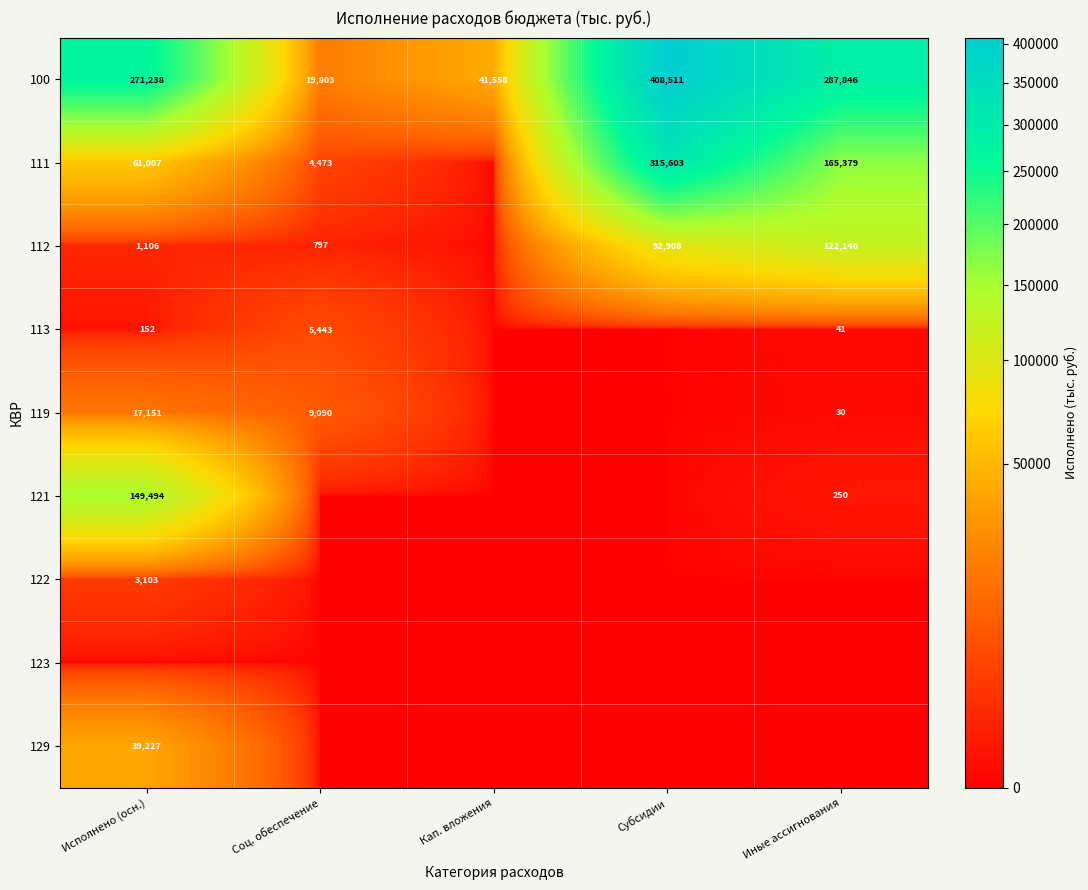

At which category is the sum across all series the highest?

Субсидии